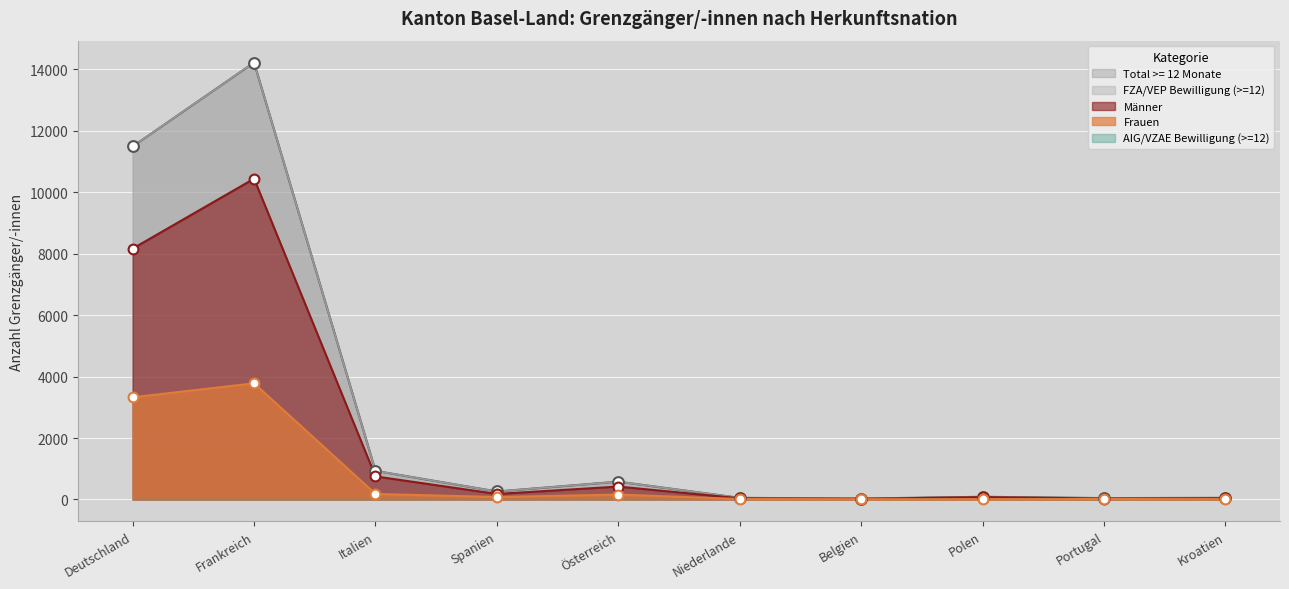

At which category is the sum across all series the highest?

Frankreich